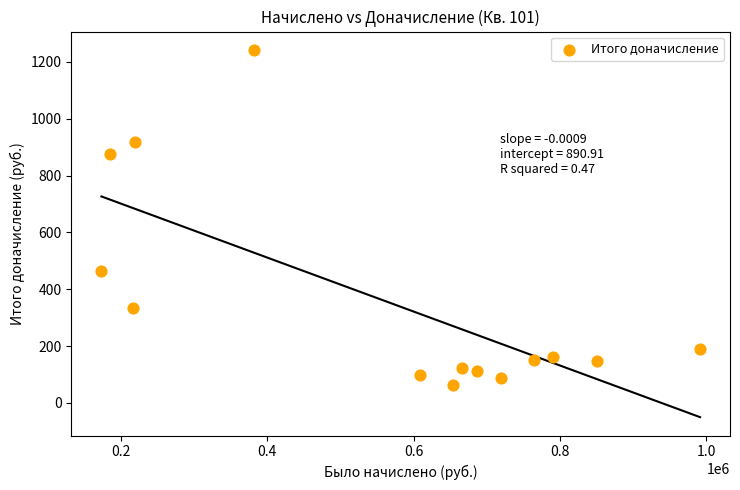

What Y value in the scatter plot is closest to 653?

464.3